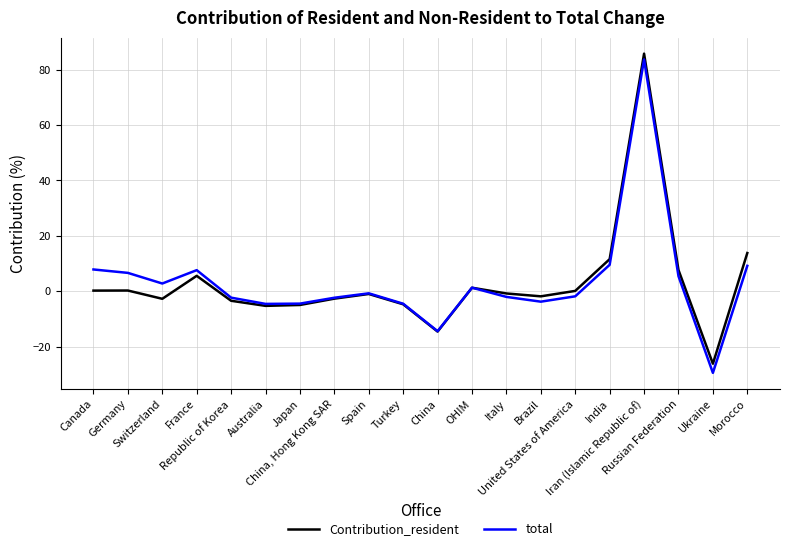

At which category is the sum across all series the highest?

Iran (Islamic Republic of)